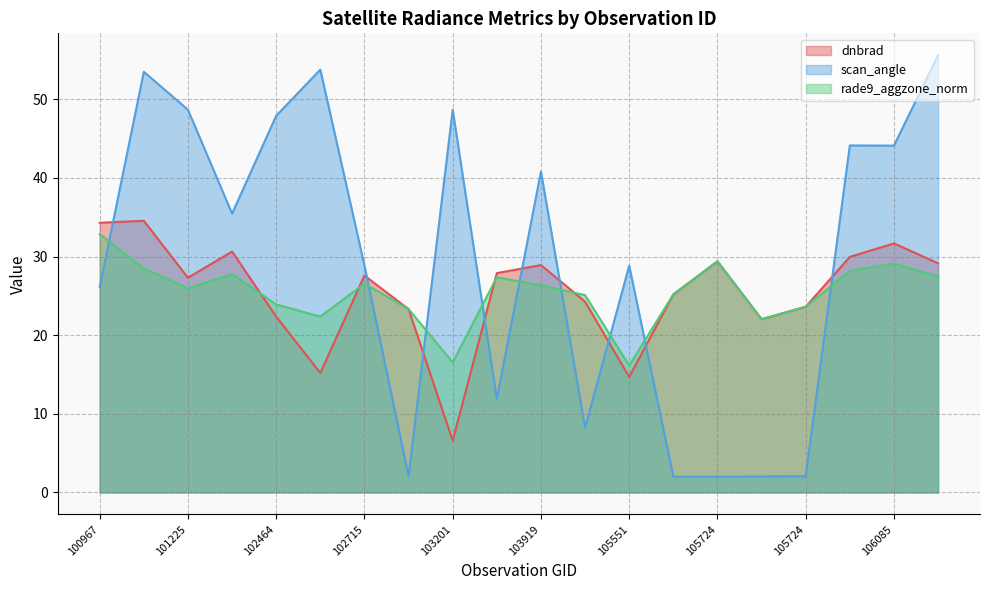

Rank the series by their maximum value, from highest to lowest.

scan_angle, dnbrad, rade9_aggzone_norm